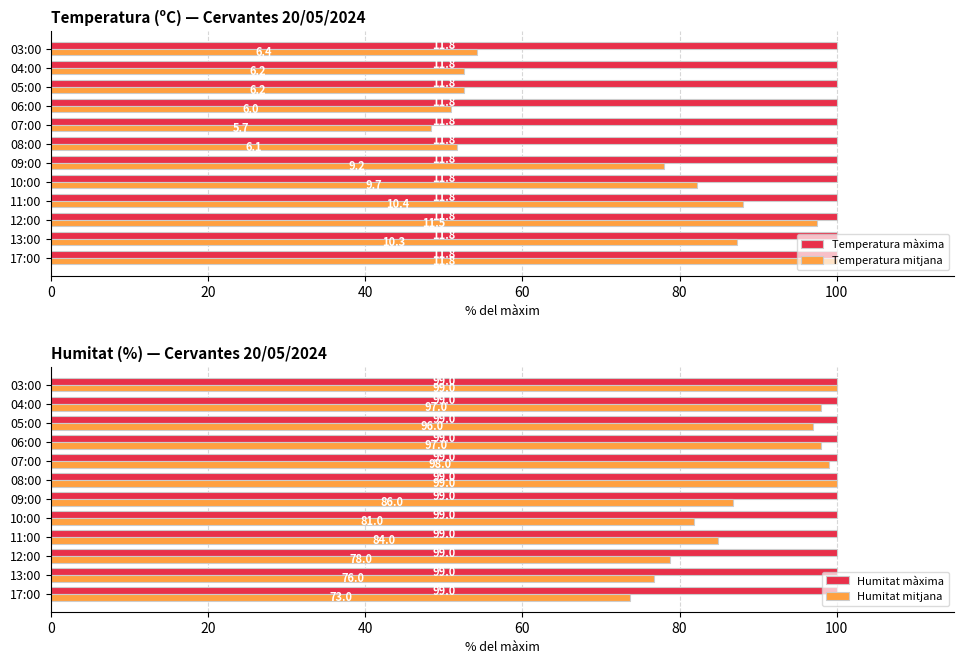

Is the value of Humitat màxima at 09:00 greater than the value of Humitat mitjana at 06:00?

Yes